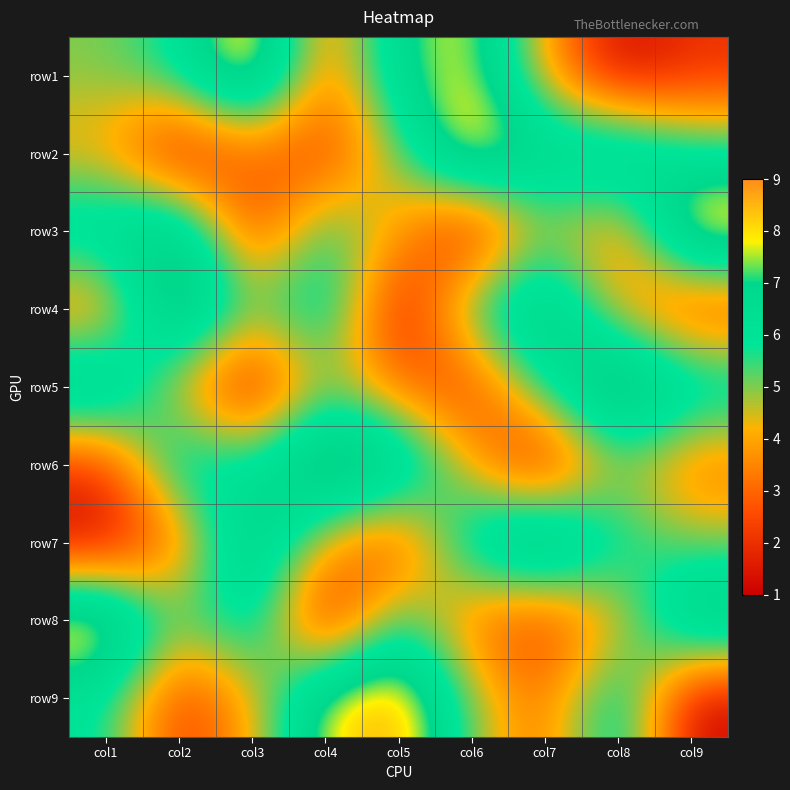

Which label corresponds to the smallest value in the chart?

col8